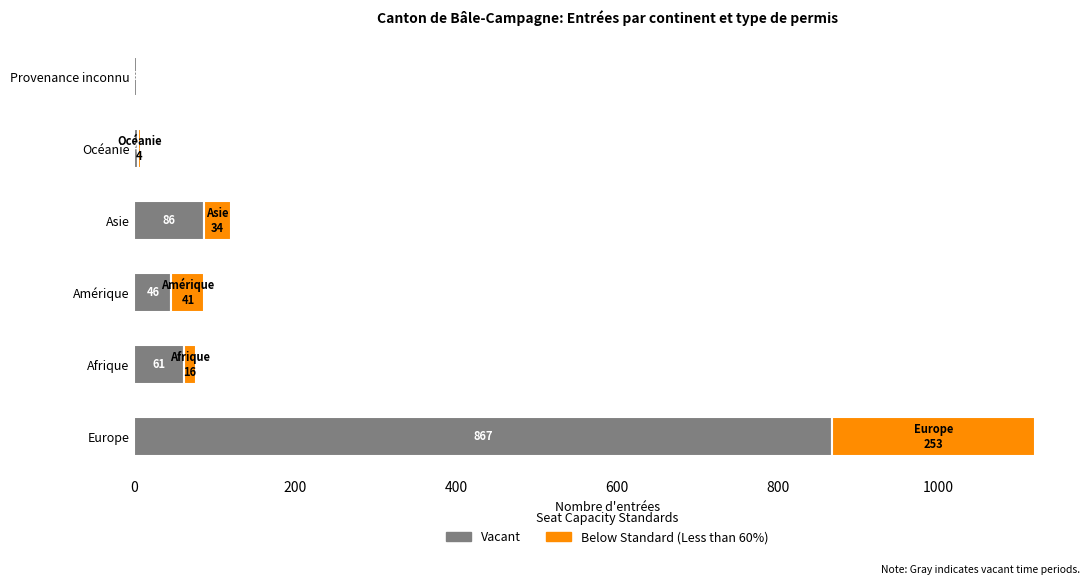

Is it true that Vacant equals 18 at Afrique?

False